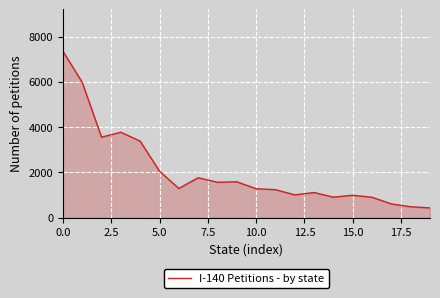

What is the greatest value displayed?

7361